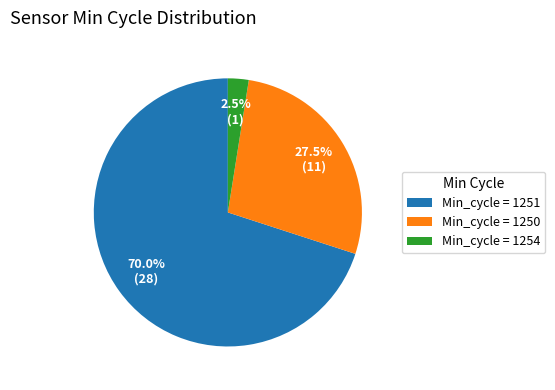

Between Min_cycle = 1250 and Min_cycle = 1251, which is larger?

Min_cycle = 1251